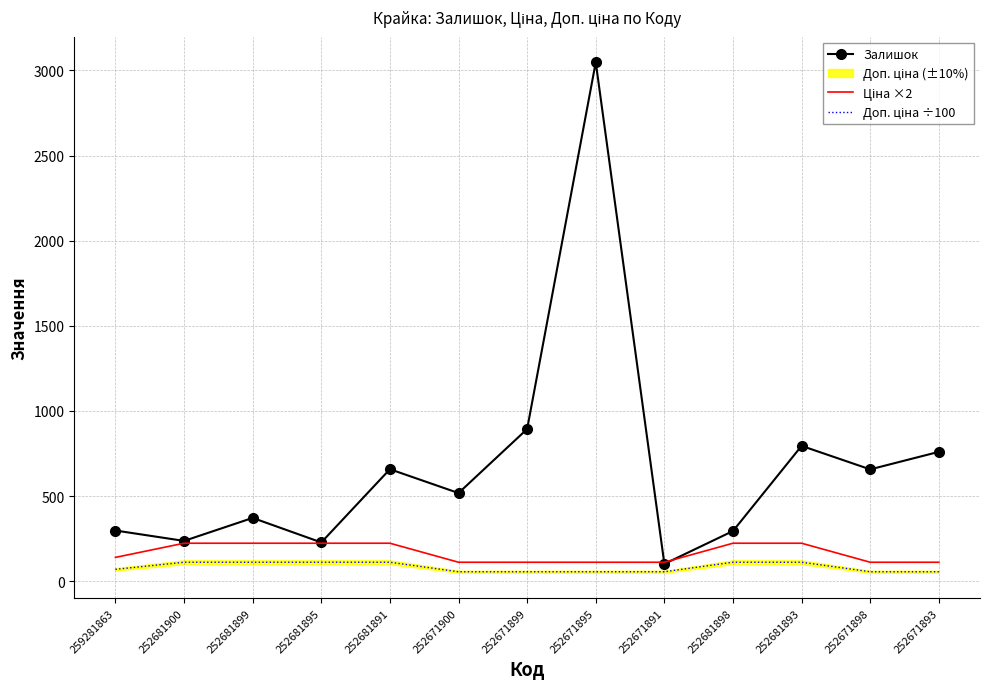

Which series changed the most between 252681900 and 252671899?

Залишок